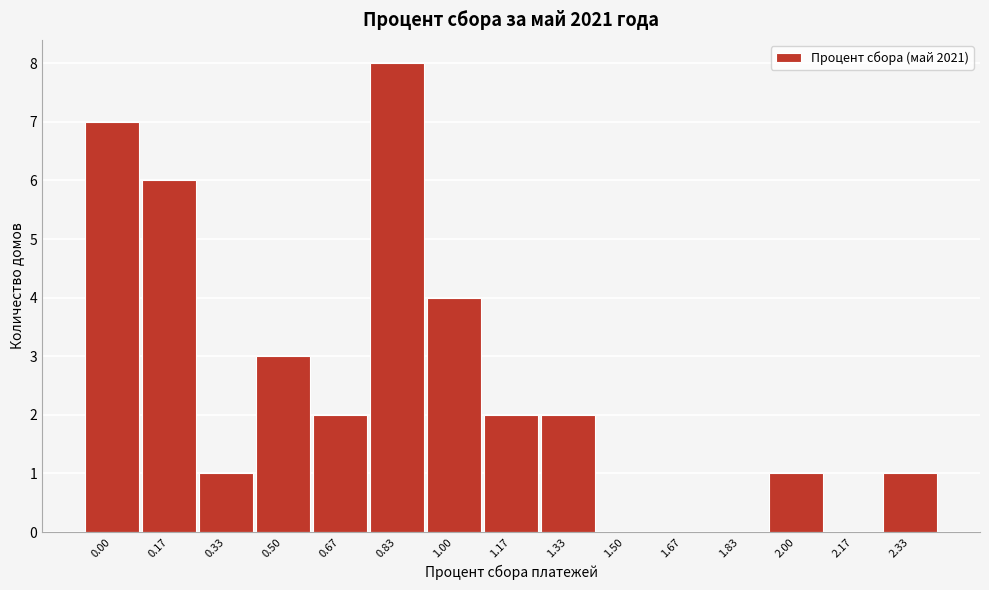

Reading left to right, transcribe all the data shown in this chart.

0.00=7	0.17=6	0.33=1	0.50=3	0.67=2	0.83=8	1.00=4	1.17=2	1.33=2	1.50=0	1.67=0	1.83=0	2.00=1	2.17=0	2.33=1